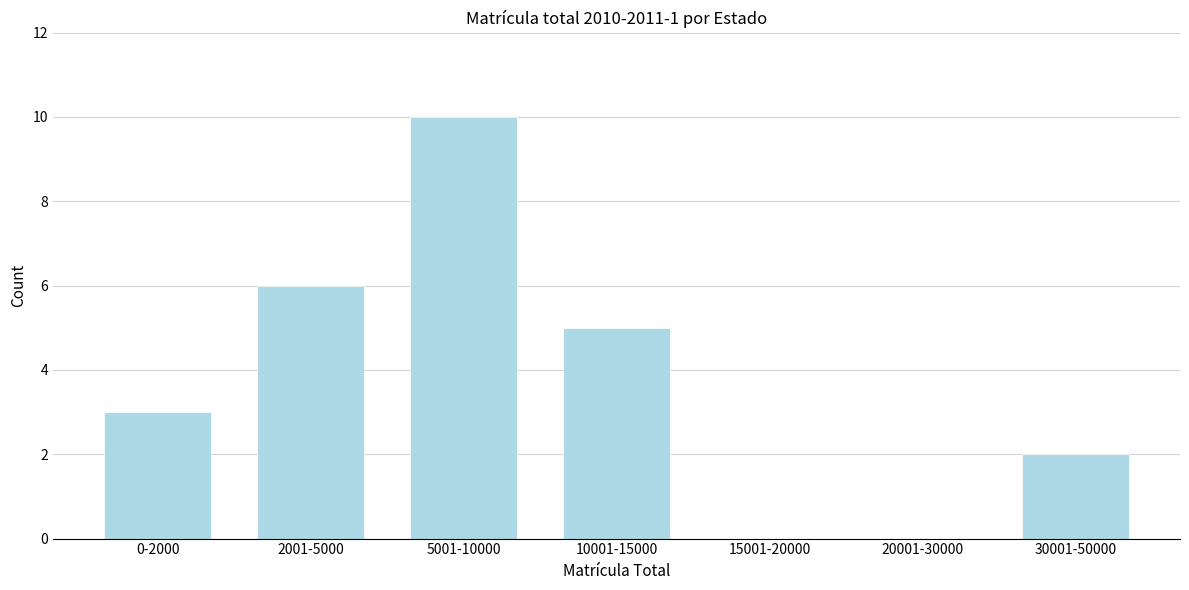

Reading left to right, transcribe all the data shown in this chart.

0-2000=3	2001-5000=6	5001-10000=10	10001-15000=5	15001-20000=0	20001-30000=0	30001-50000=2